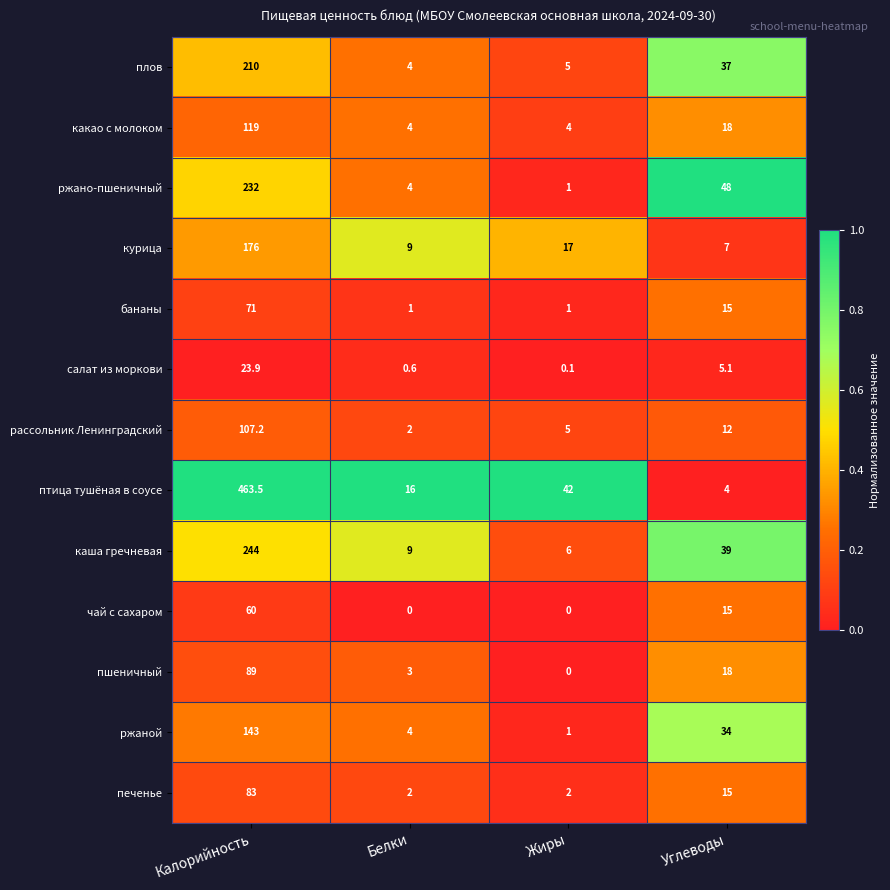

What is the total value across all series at Белки?

58.6